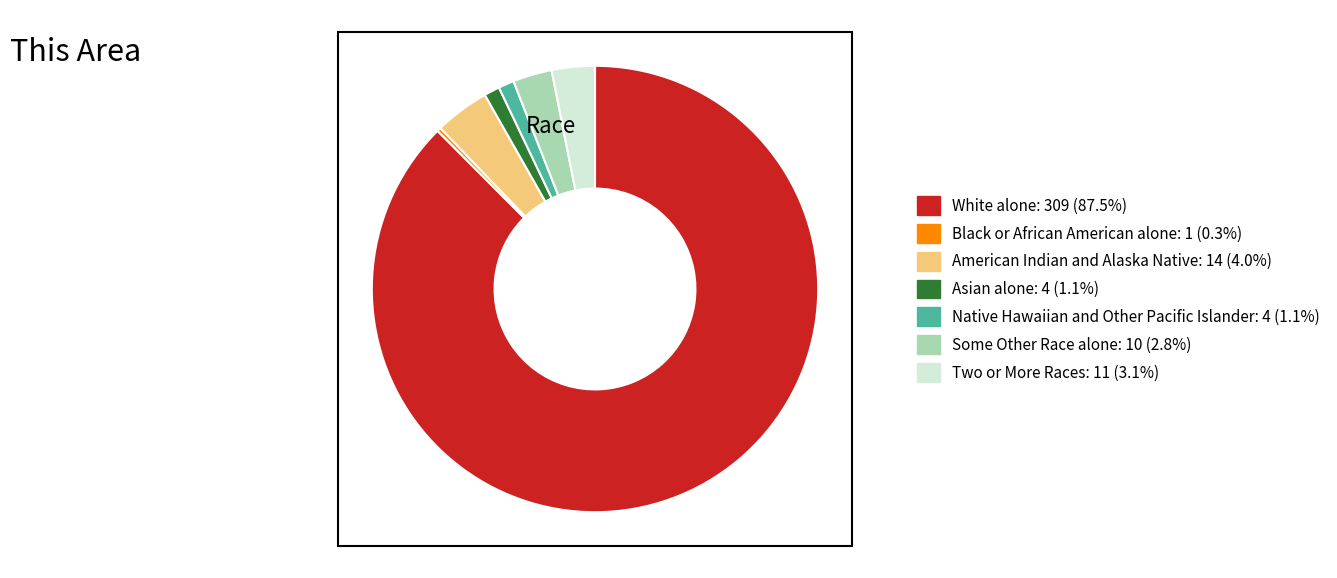

Between White alone and Some Other Race alone, which is larger?

White alone